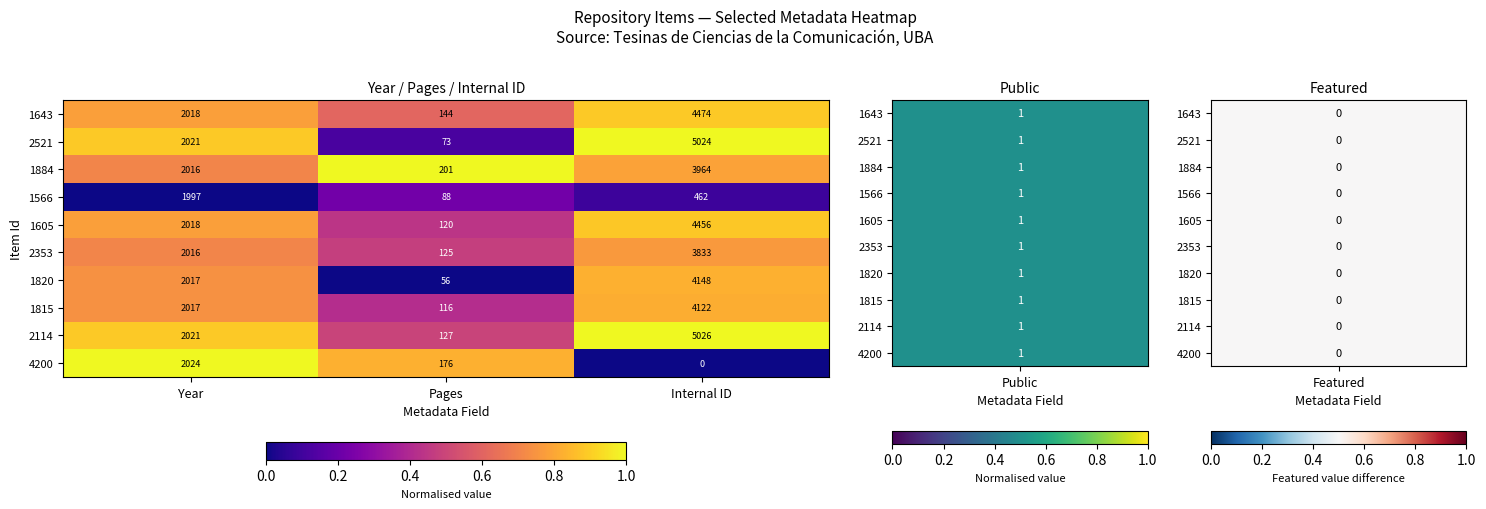

At which category does the chart reach its peak across all series?

Internal ID